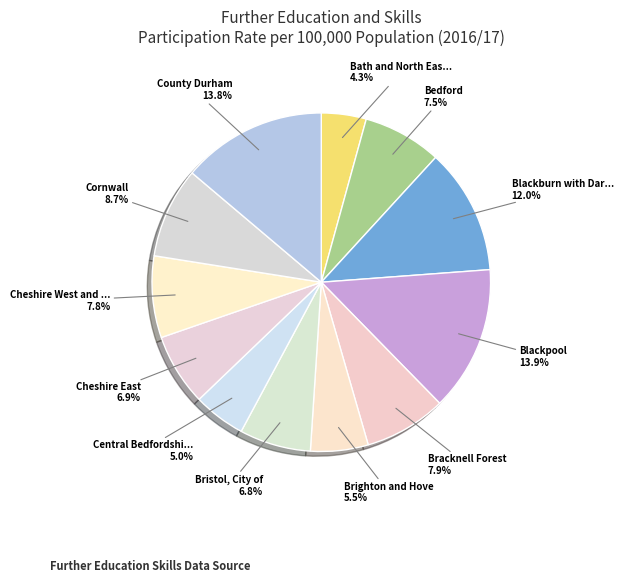

To the nearest percent, what is the difference between the largest and smallest slice percentages?

10%